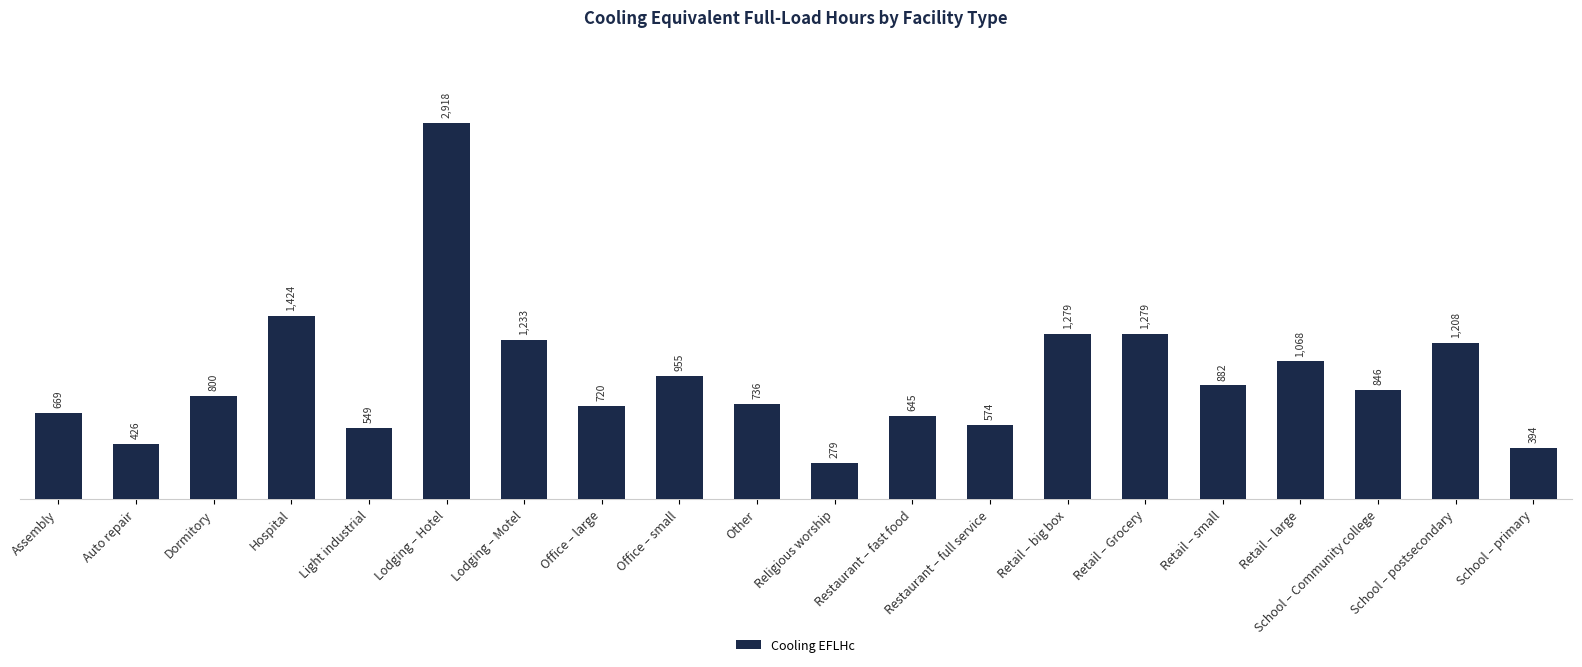

At which label does the data first exceed 846?

Hospital